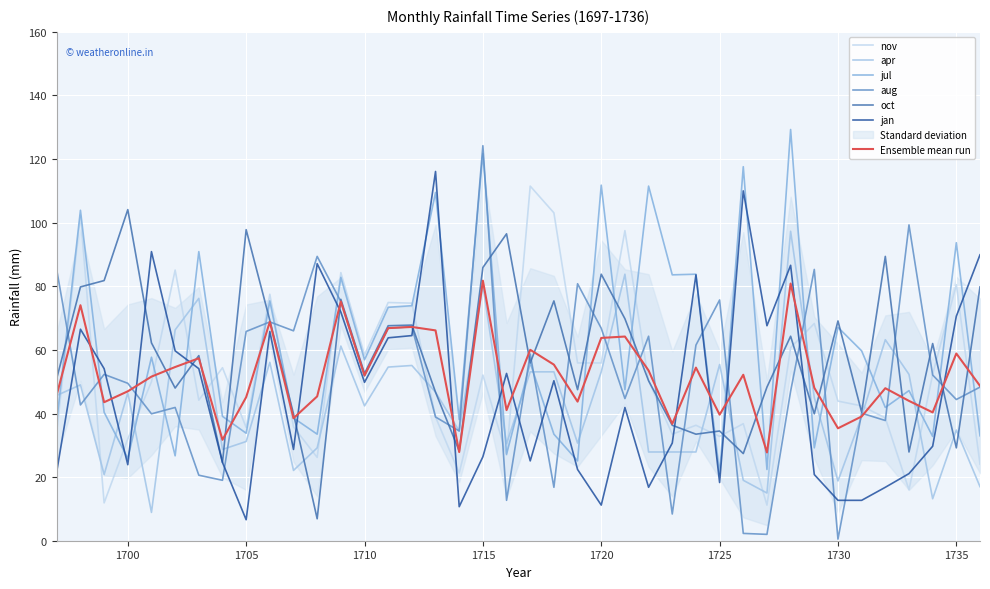

Where do nov and oct first cross each other?

1697 and 1698